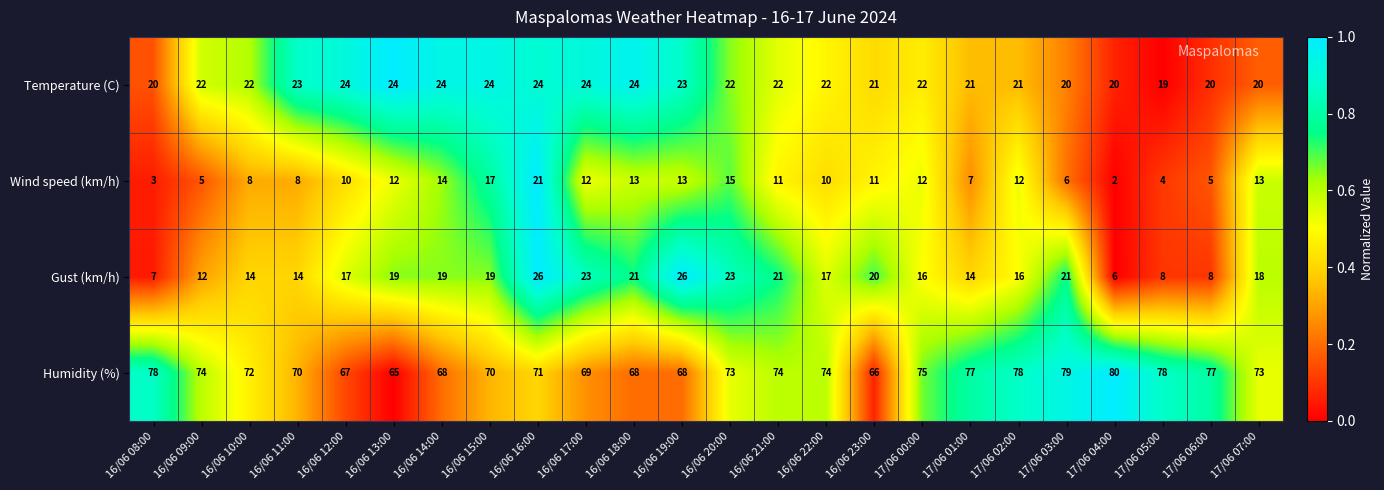

Count the number of data series in this chart.

4